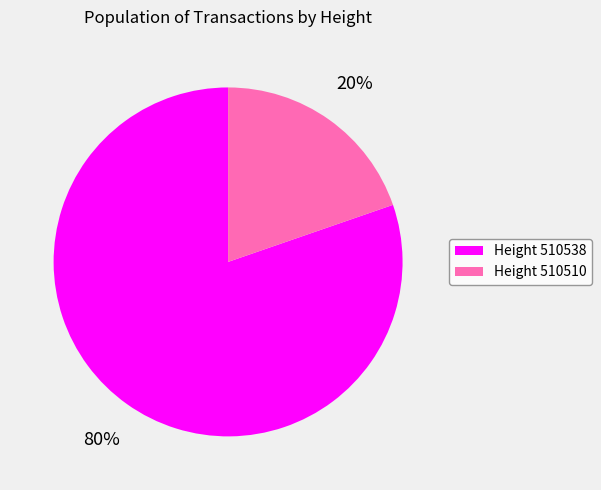

To the nearest percent, what is the average slice percentage?

50%